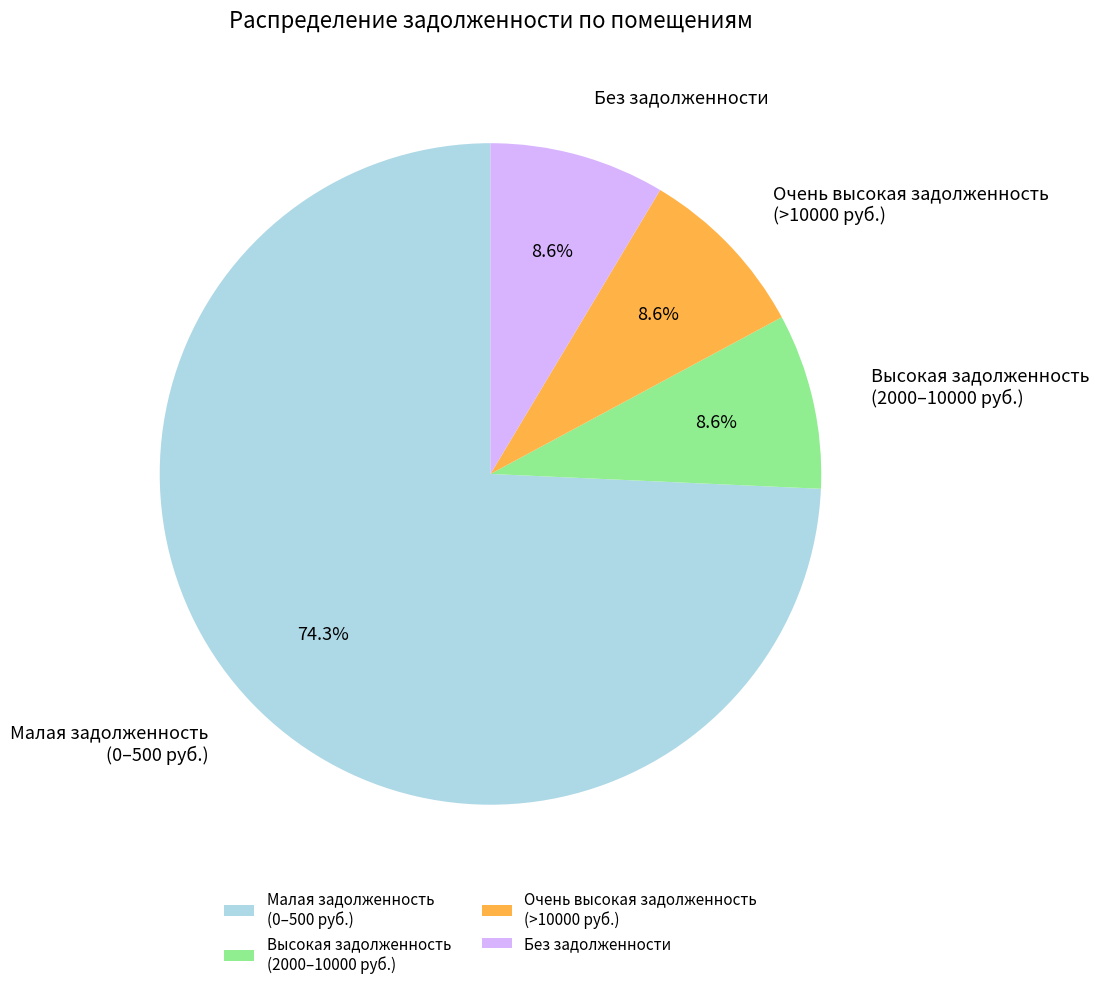

Approximately how many times larger is the value at Высокая задолженность (2000–10000 руб.) compared to Очень высокая задолженность (>10000 руб.)?

1.0